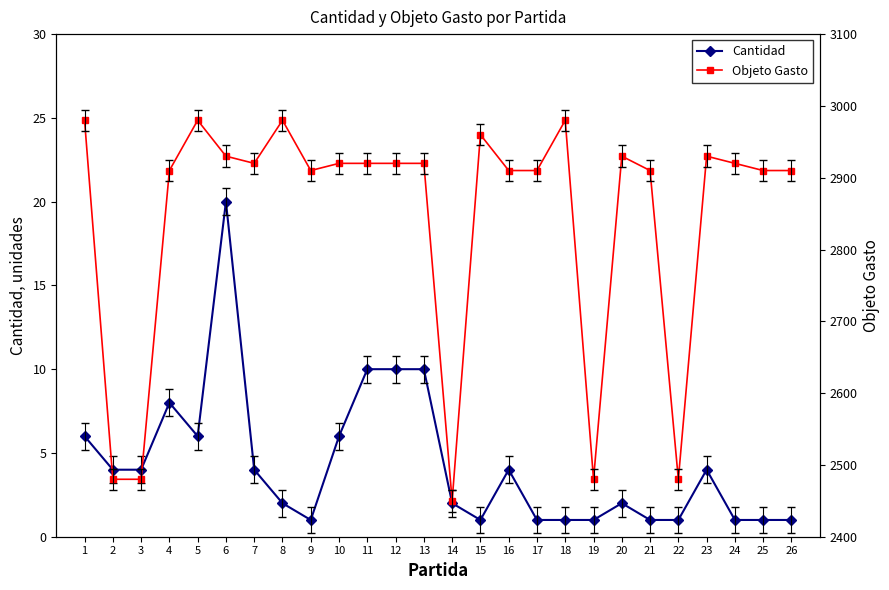

True or false: Cantidad and Objeto Gasto cross at least once.

False